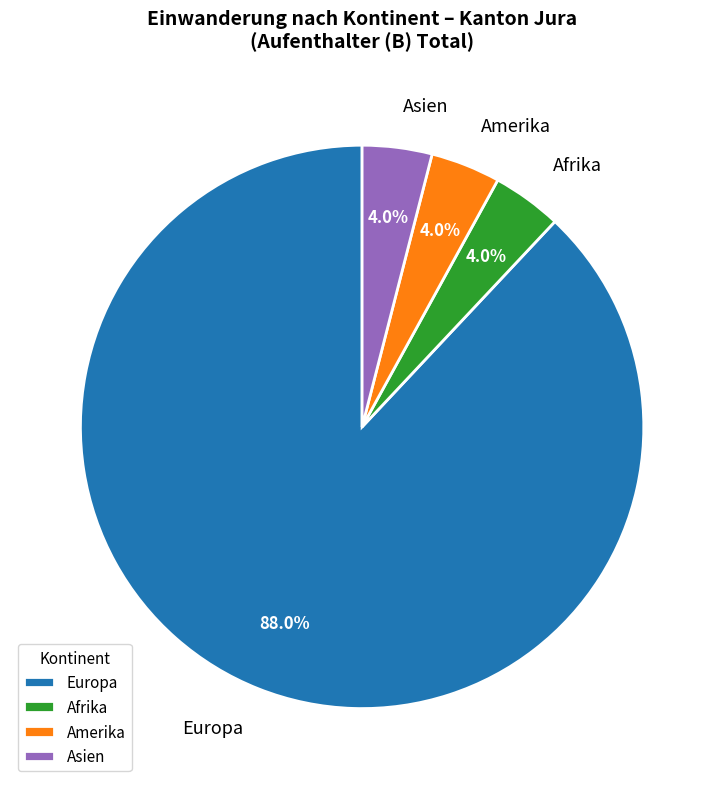

What is the largest slice in the pie chart?

Europa